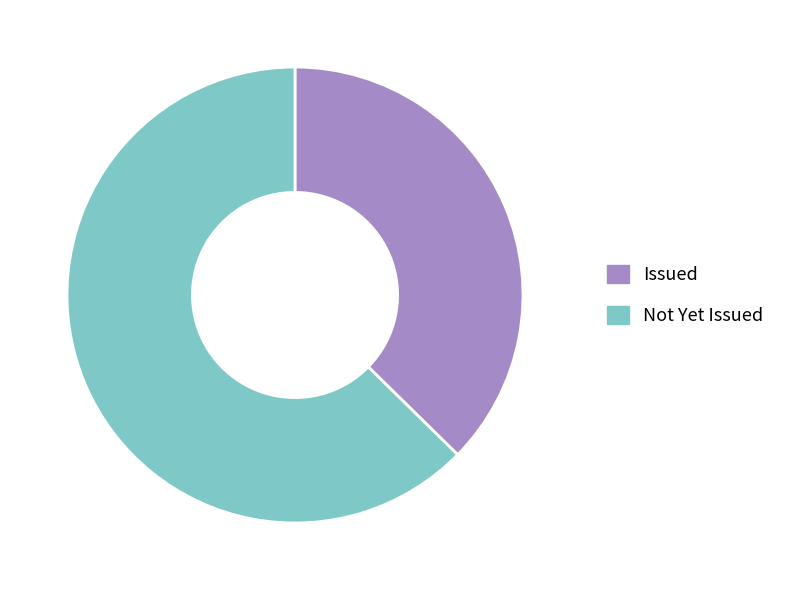

What is the largest slice in the pie chart?

Not Yet Issued